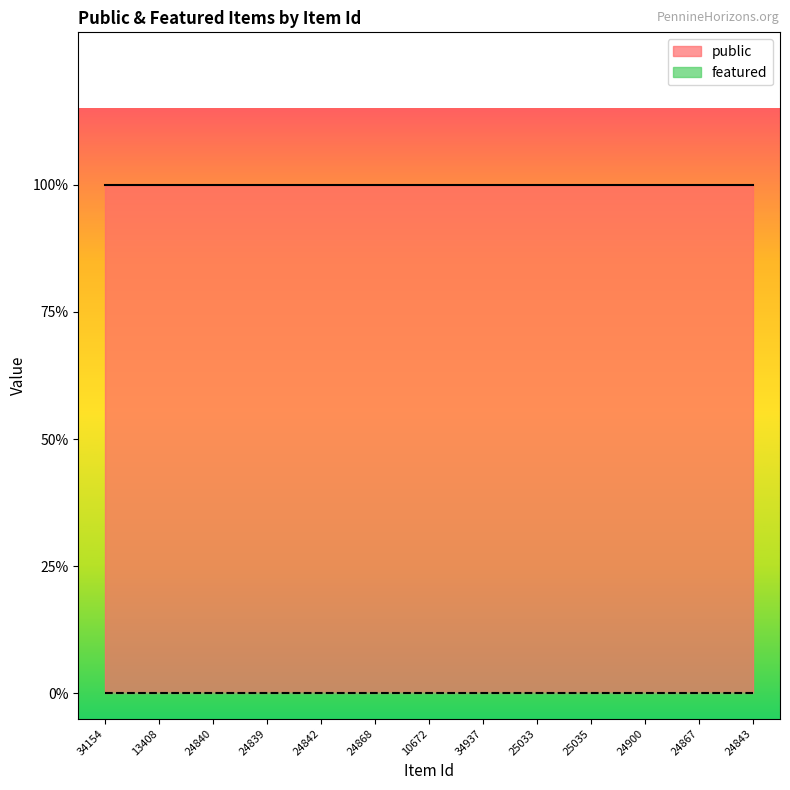

Which series has the largest range (max minus min)?

public